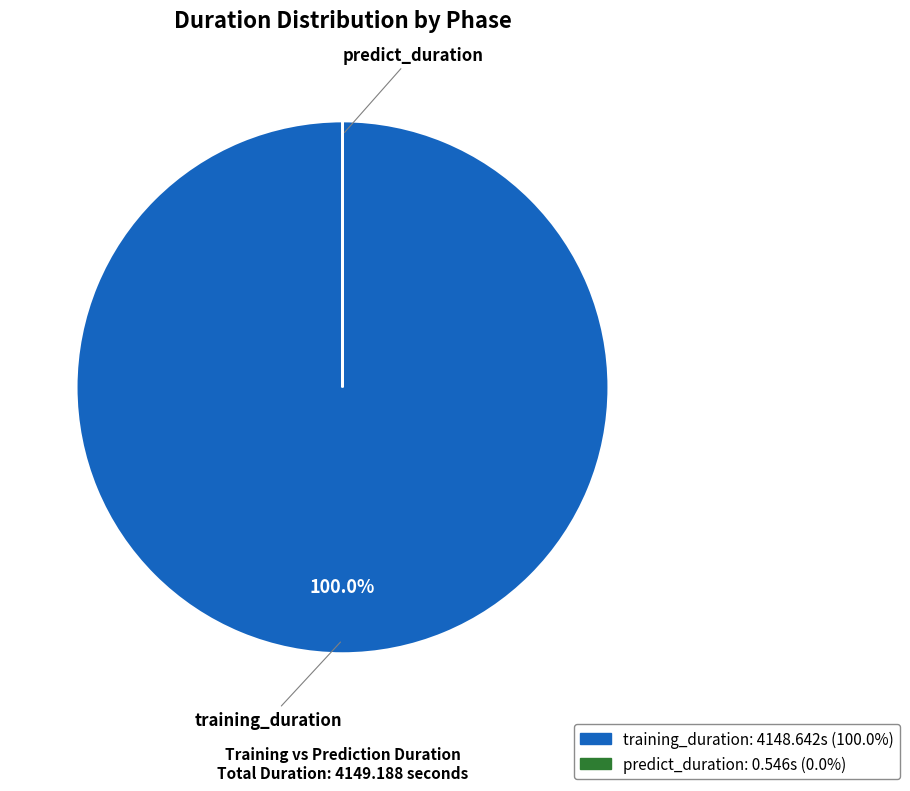

What is the largest slice in the pie chart?

training_duration